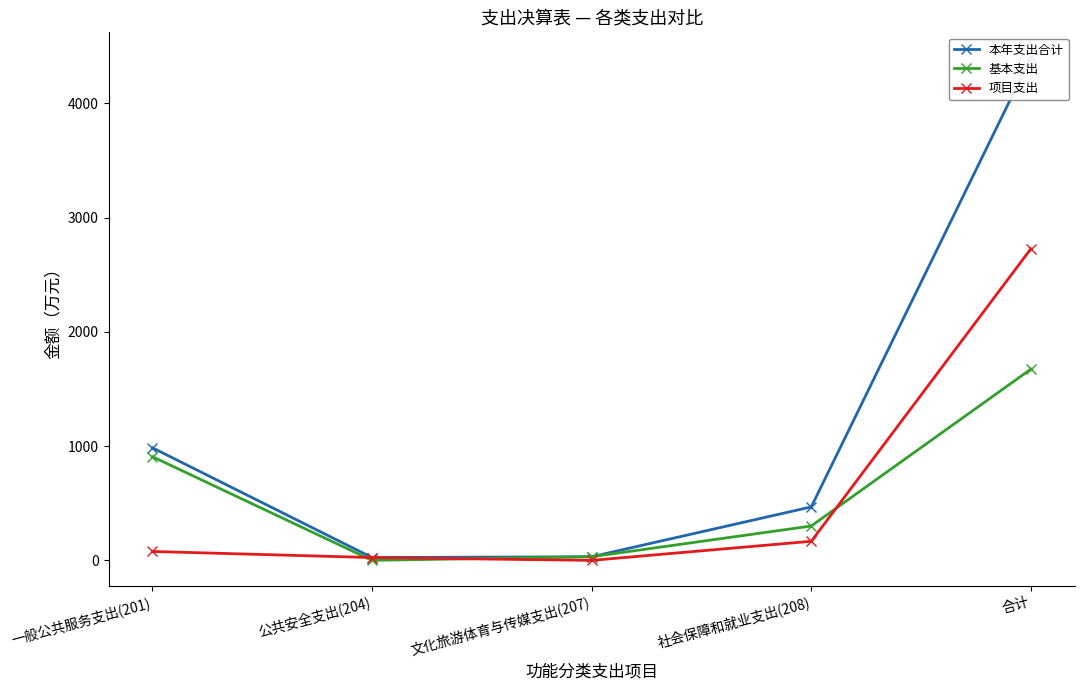

Which category has the lowest value in the 本年支出合计 series?

公共安全支出(204)